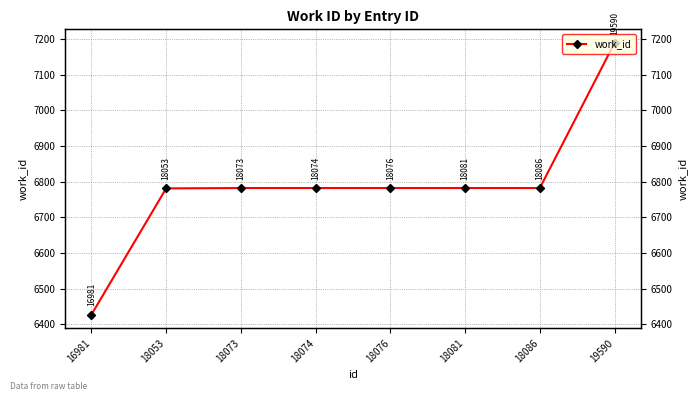

What is the sum of all values?

54307